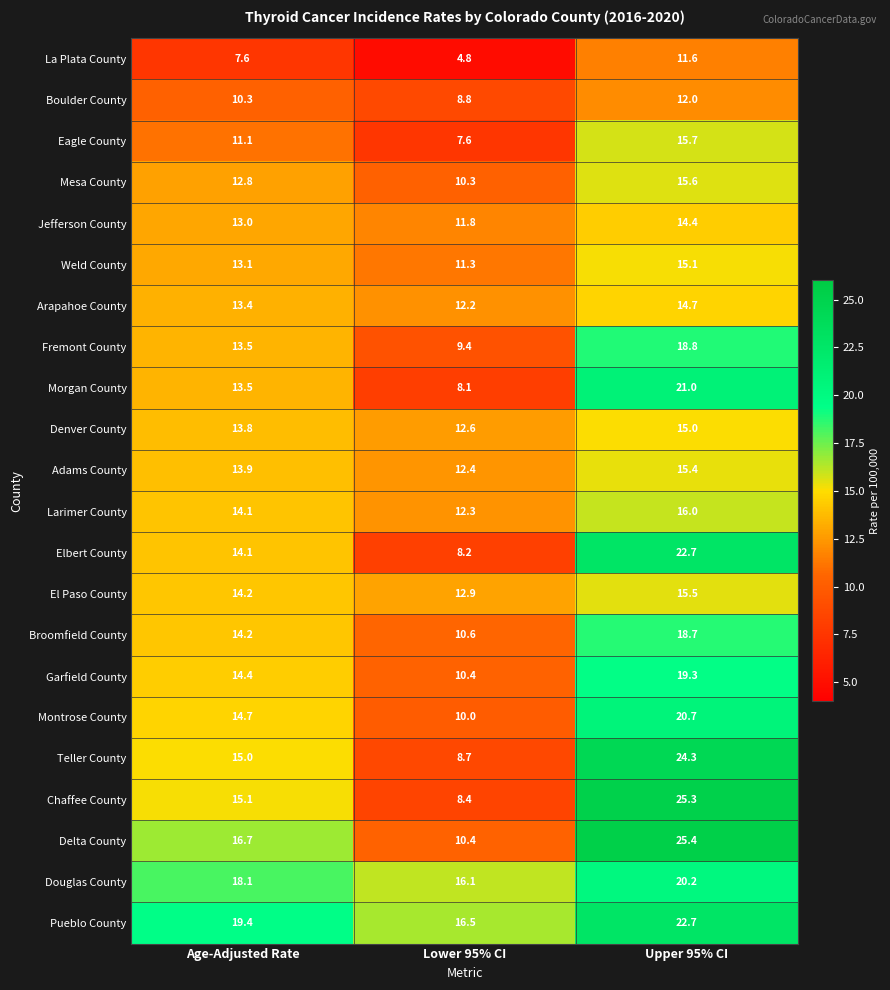

What is the total value across all series at Upper 95% CI?

400.1